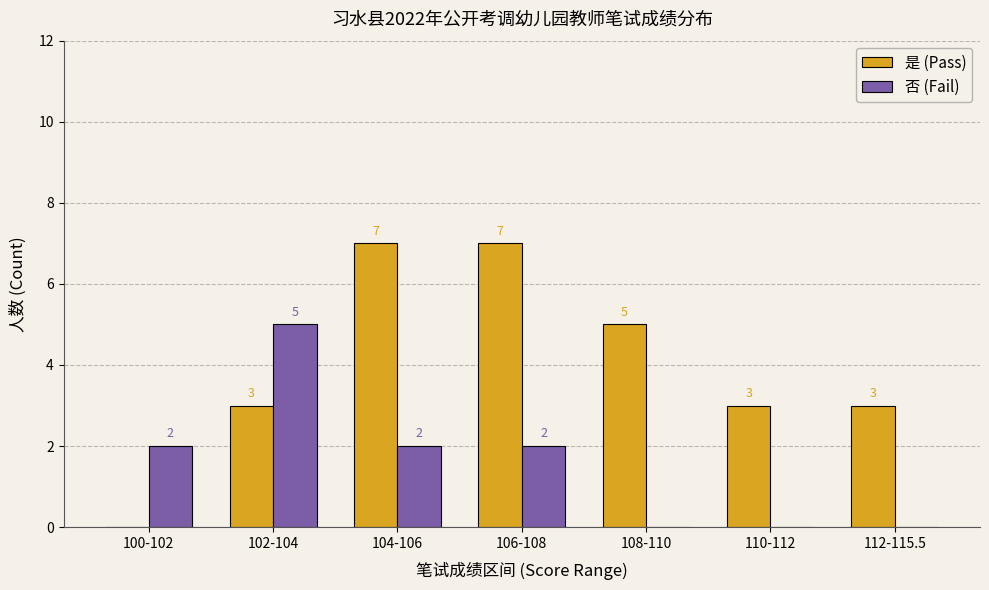

What is the highest value of the 否 (Fail) series?

5